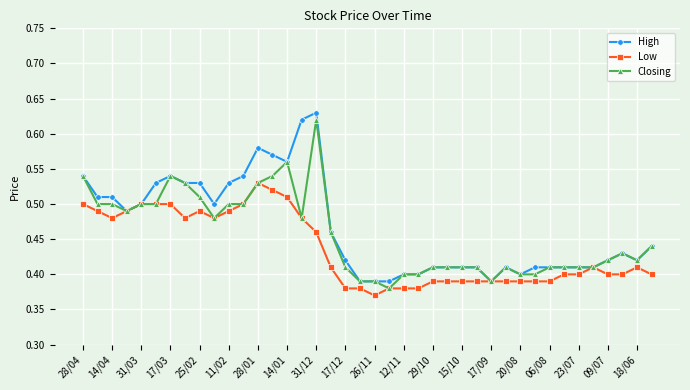

At how many categories does at least one series exceed 0?

40